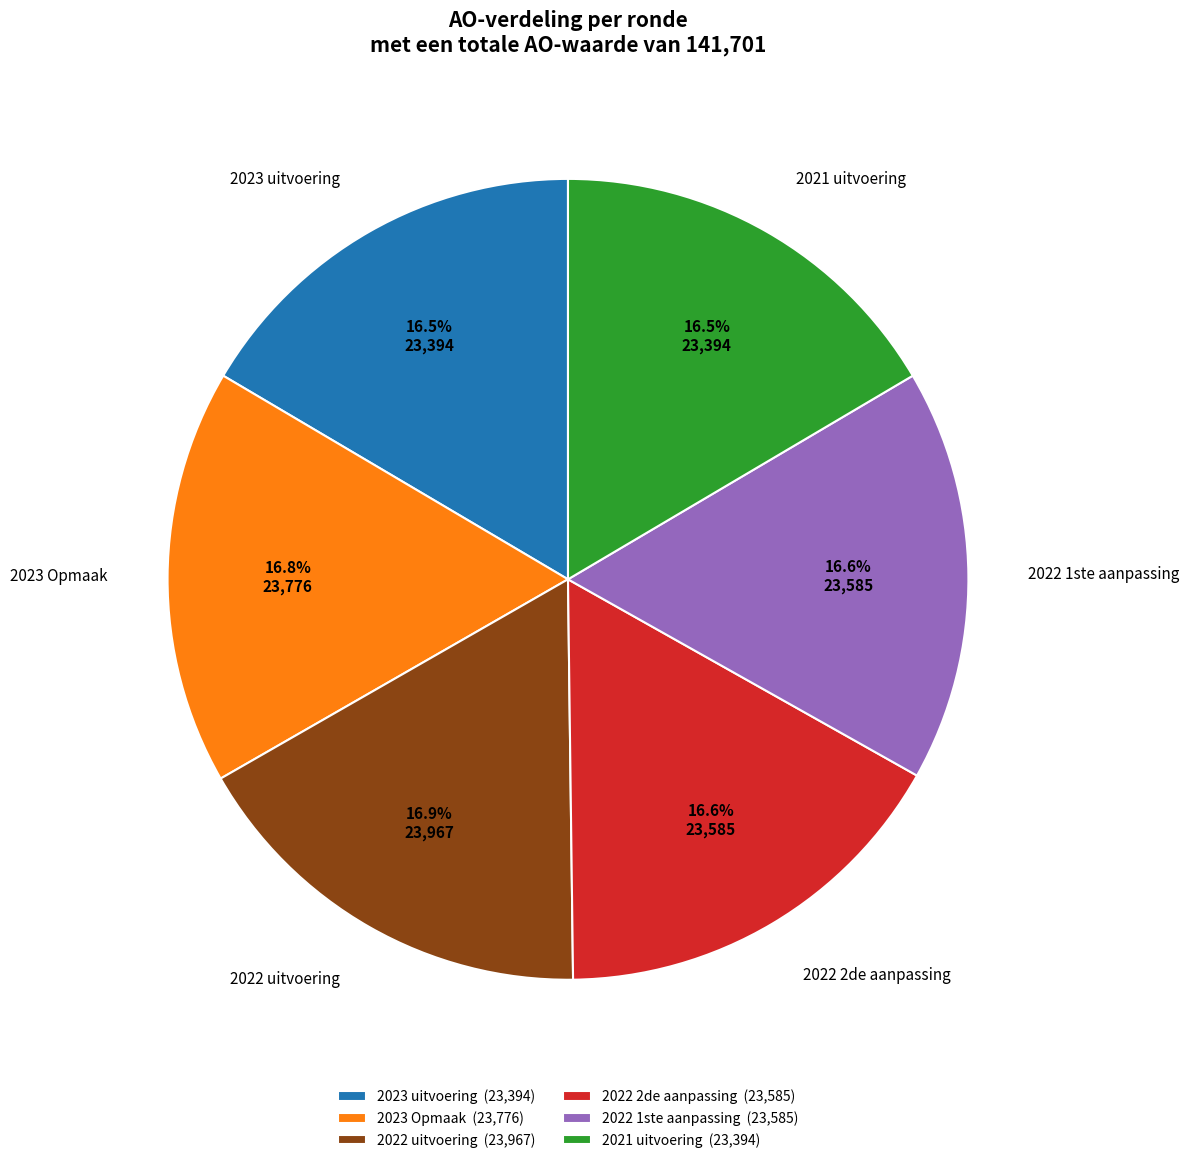

How many slices are in this pie chart?

6